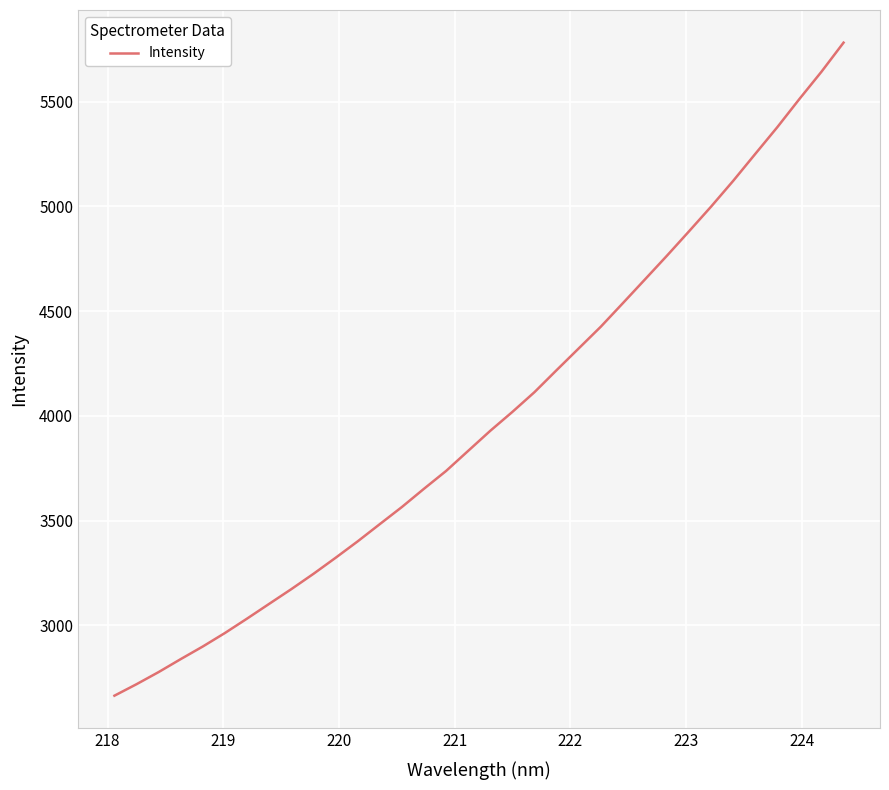

True or false: there are more than 1 points higher than both neighbors.

False